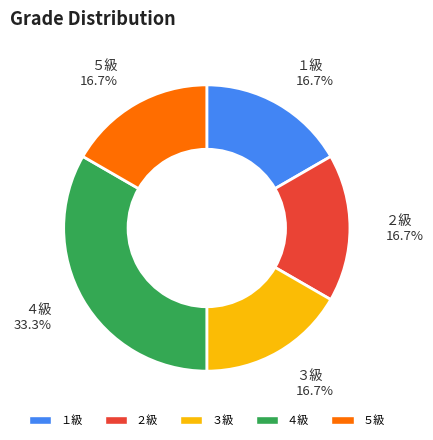

What is the ratio of the value at ２級 to the value at ５級?

1.0